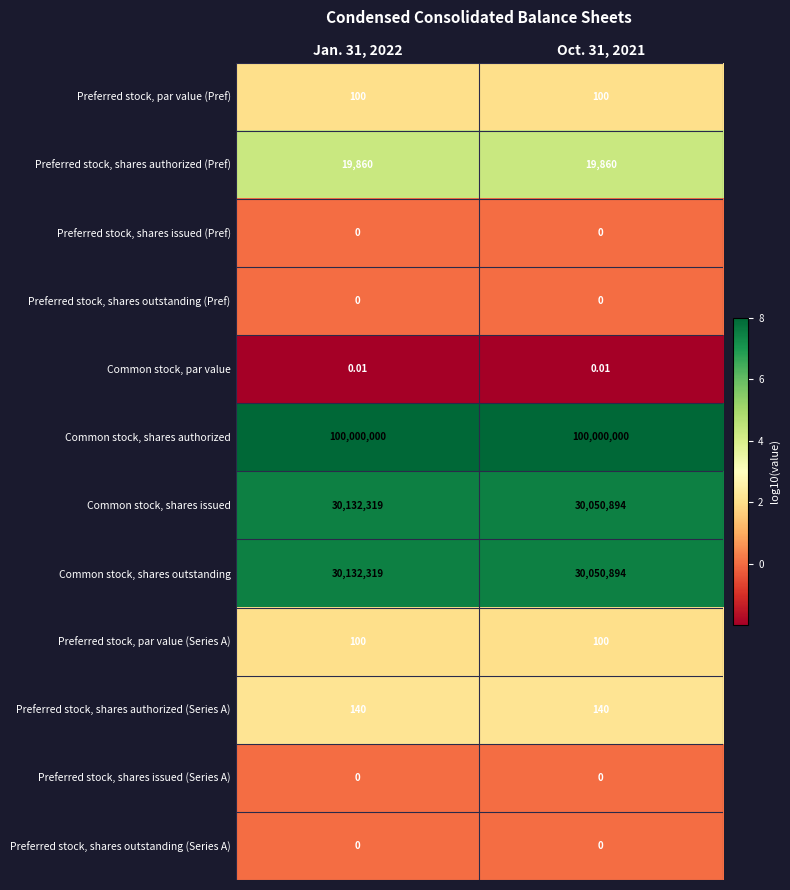

Which series has the largest total across all categories?

Common stock, shares authorized